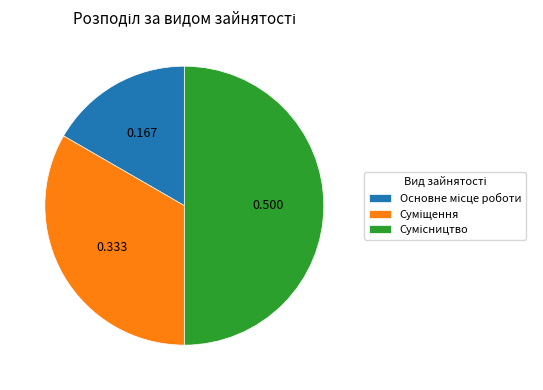

The Суміщення slice represents 33% of the pie. True or false?

True